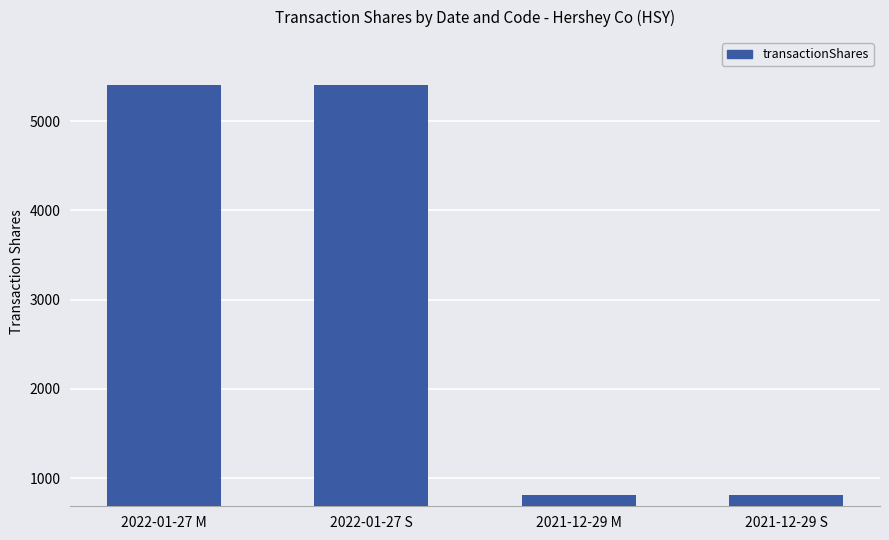

Which has a higher value, 2021-12-29 S or 2022-01-27 M?

2022-01-27 M